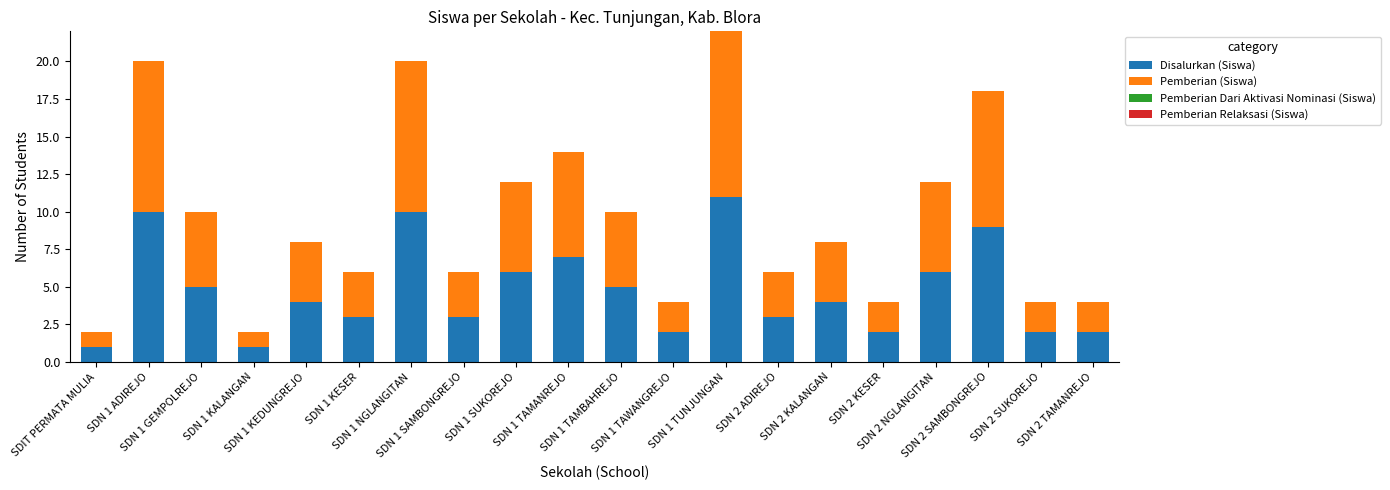

What is the difference between the maximum and minimum values in the Disalurkan (Siswa) series?

10